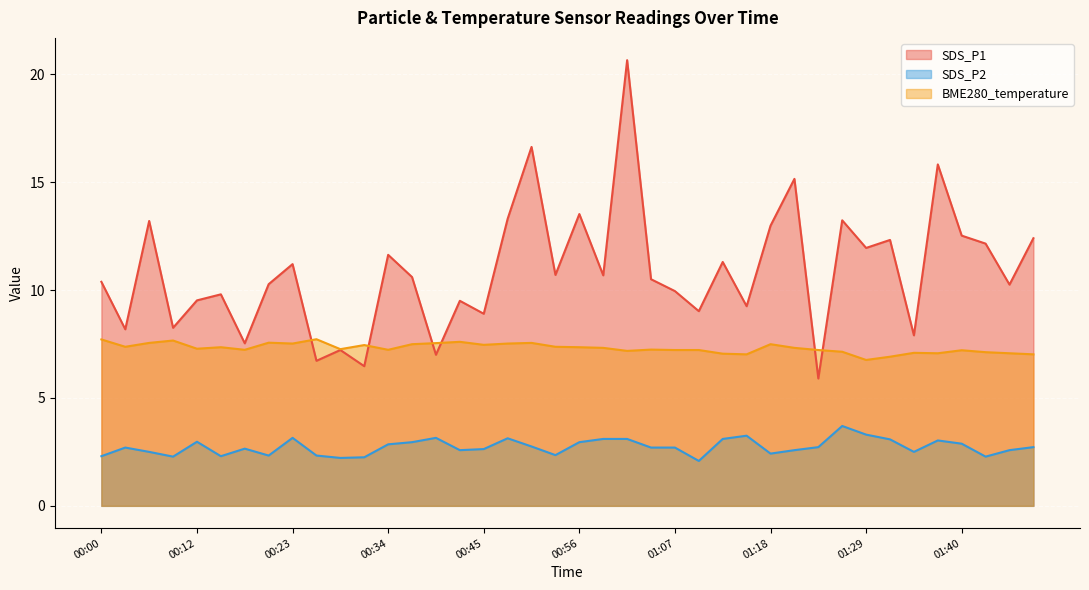

Rank the categories by SDS_P2 value from highest to lowest.

01:26, 01:29, 01:15, 00:23, 00:39, 00:48, 00:59, 01:01, 01:12, 01:32, 01:37, 00:12, 00:37, 00:56, 01:40, 00:34, 00:50, 01:23, 01:48, 00:03, 01:04, 01:07, 00:18, 00:45, 00:42, 01:21, 01:45, 00:06, 01:34, 01:18, 00:53, 00:20, 00:26, 00:00, 00:15, 00:09, 01:43, 00:31, 00:28, 01:10